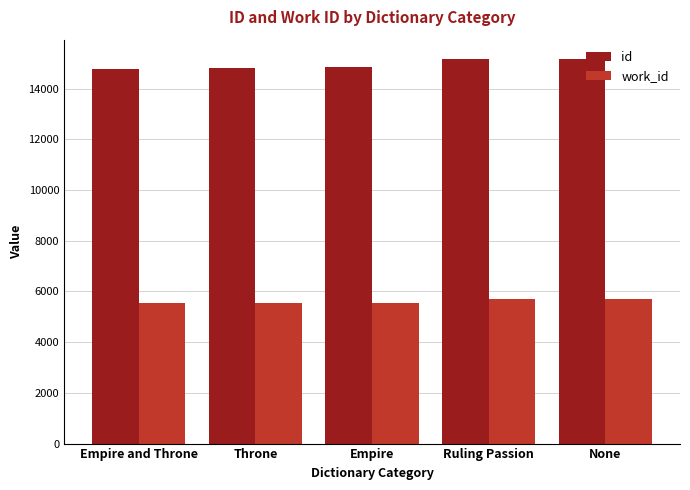

What is the label of the 4th bar from the right?

Throne